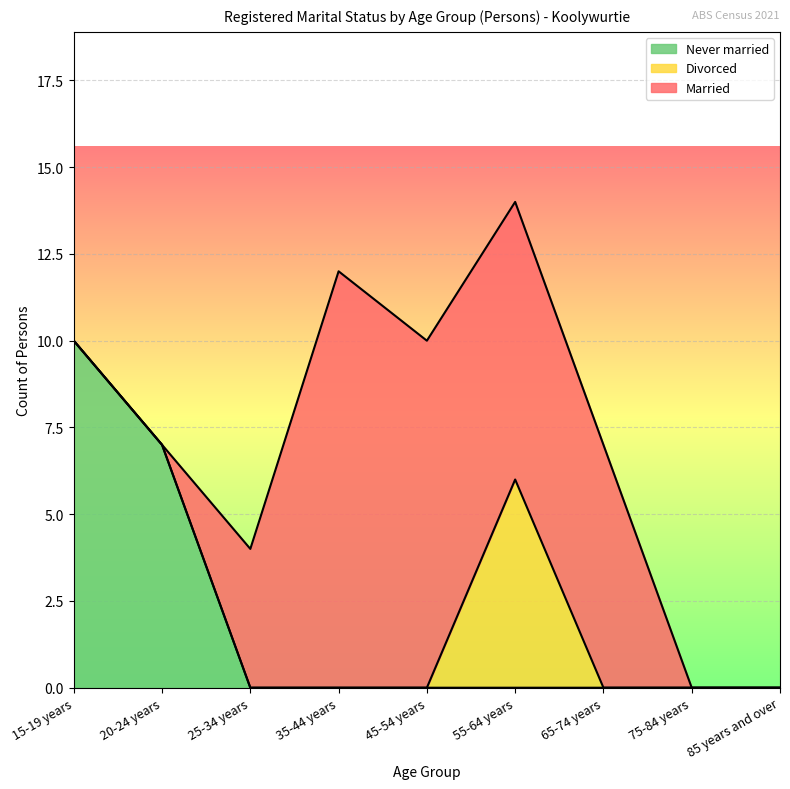

The value of Never married at 45-54 years is 0. True or false?

True